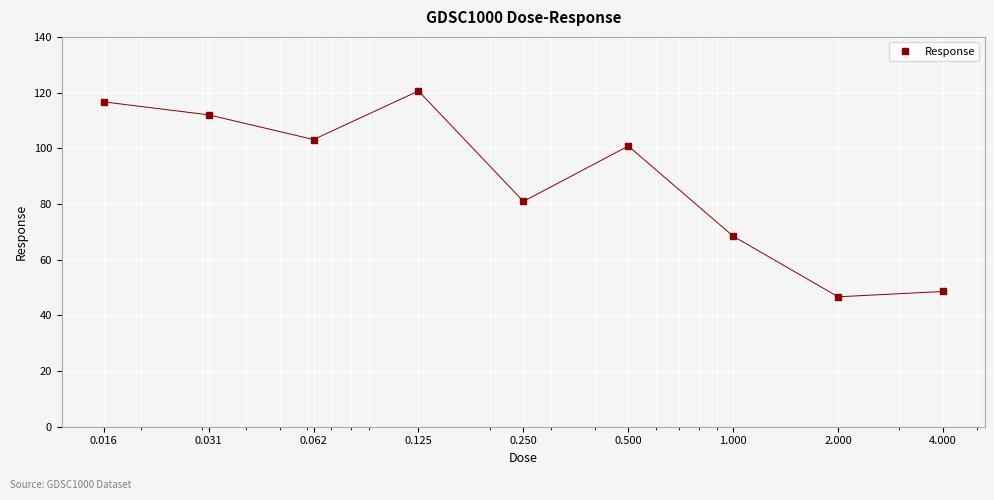

What is the maximum value shown in the chart?

120.6